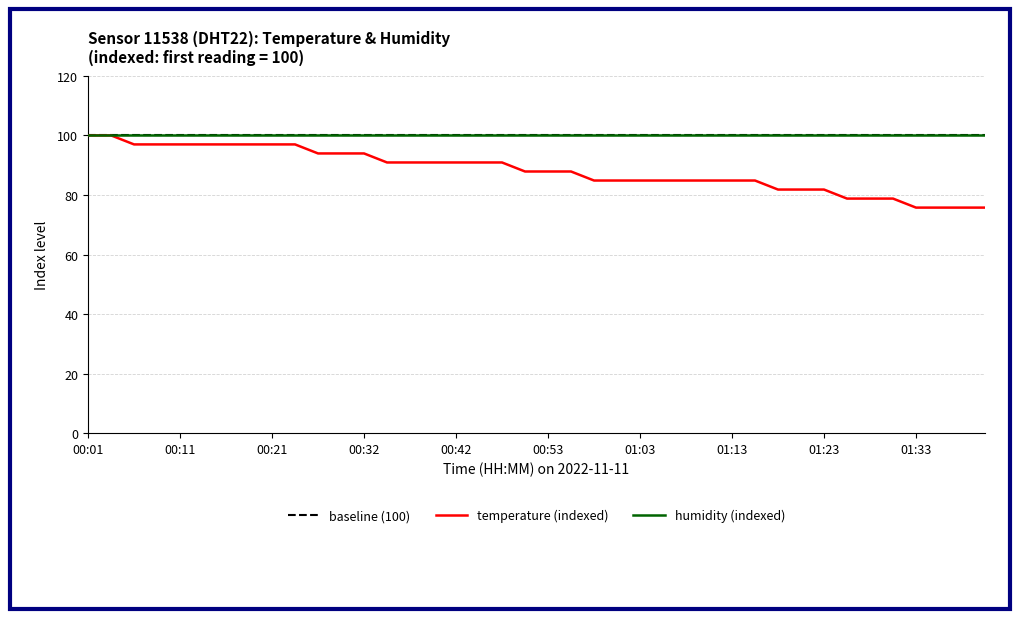

What is the approximate value at 01:07?

84.8